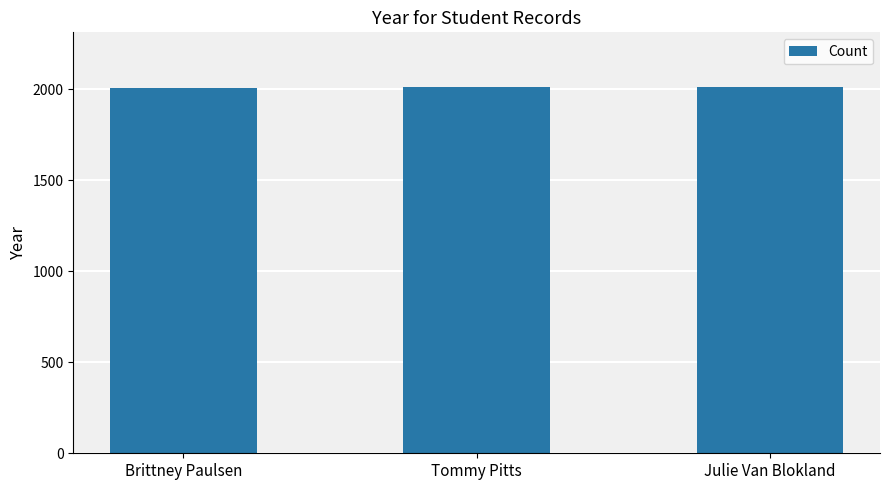

How many values are below 2012?

1